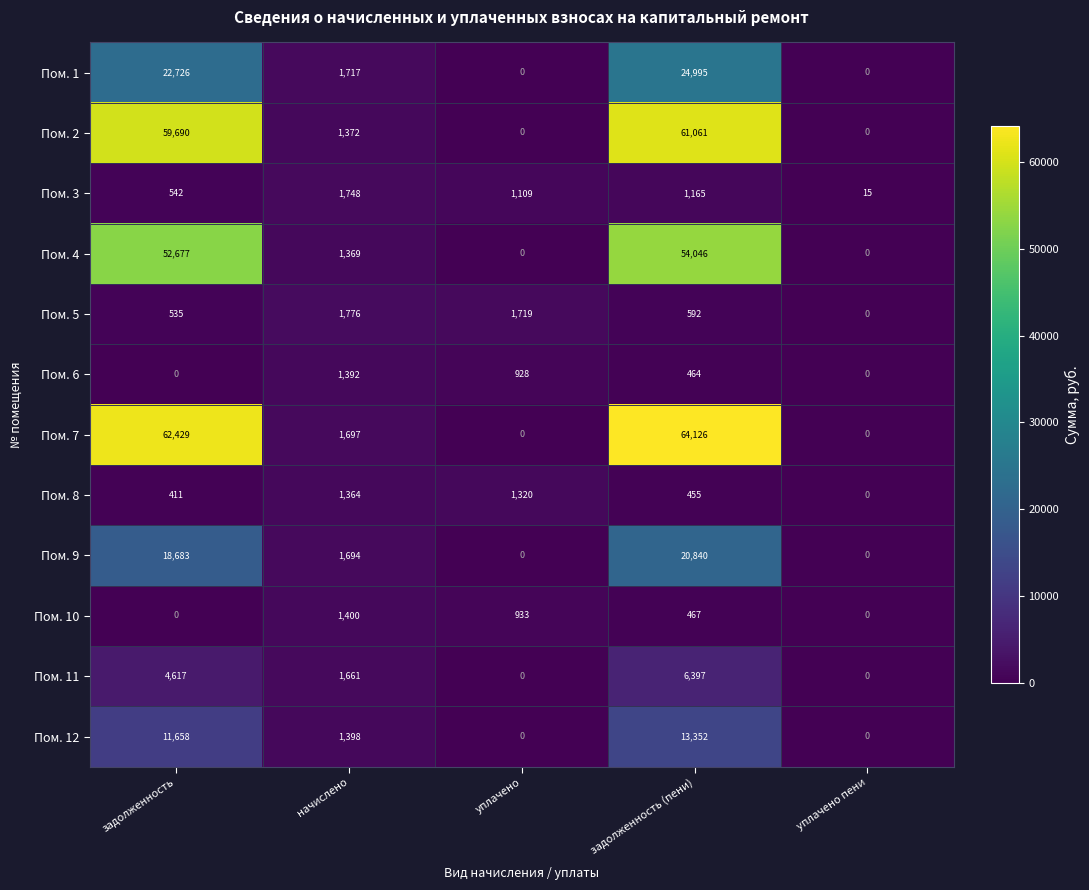

Read the Пом. 6 value at уплачено.

928